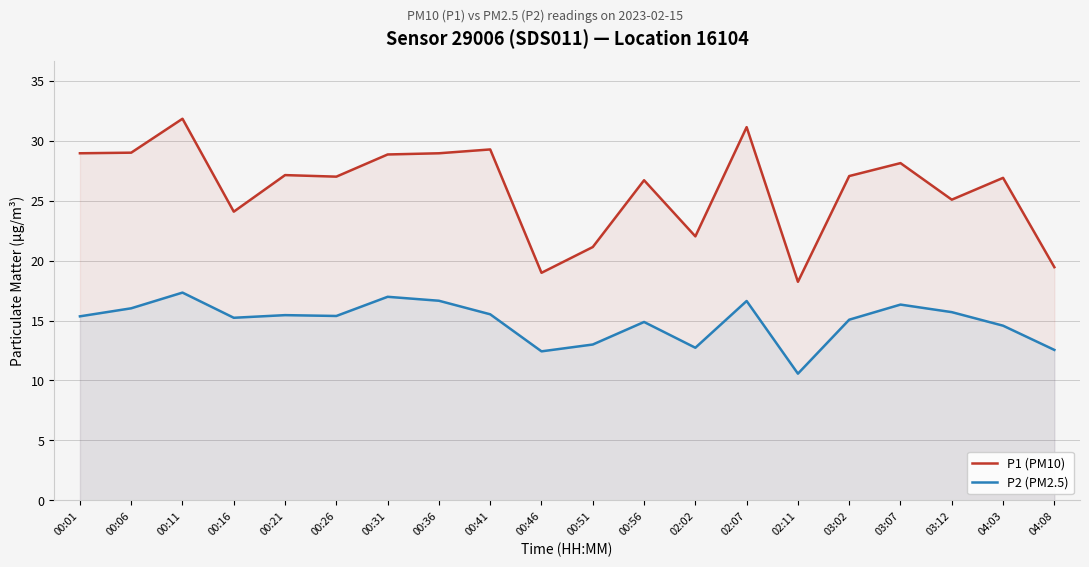

The value of P1 (PM10) at 02:11 is 18.2. True or false?

True